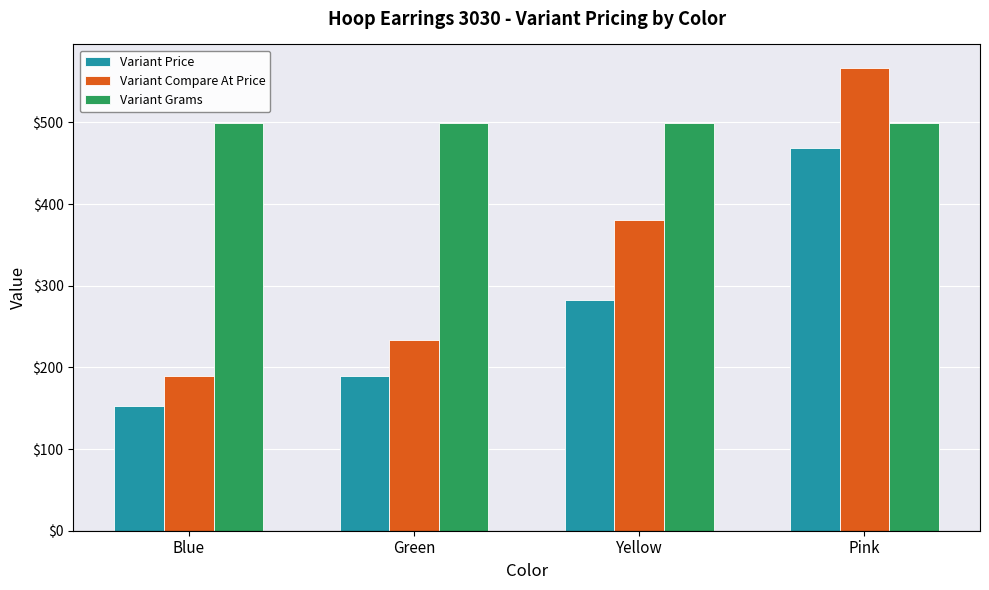

The value of Variant Grams at Blue is 499. True or false?

True